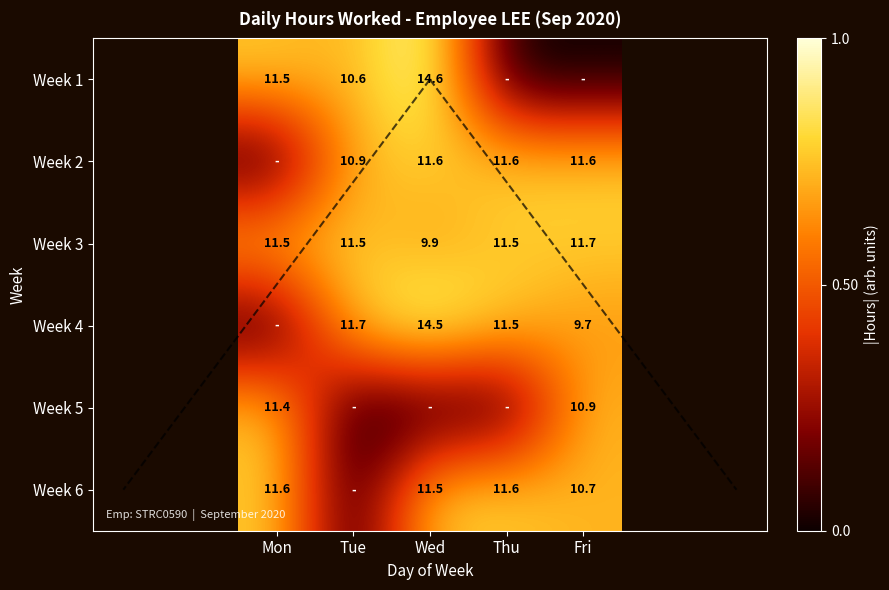

Is the value of Week 3 at Fri greater than the value of Week 1 at Wed?

No